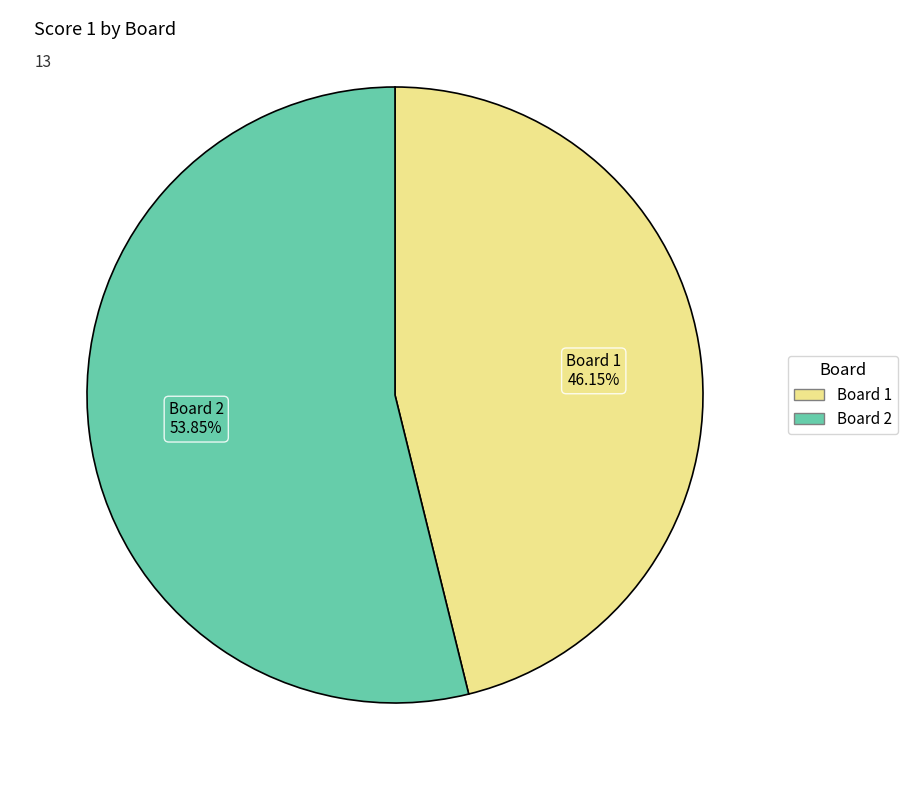

Which category has the smallest portion of the pie?

Board 1